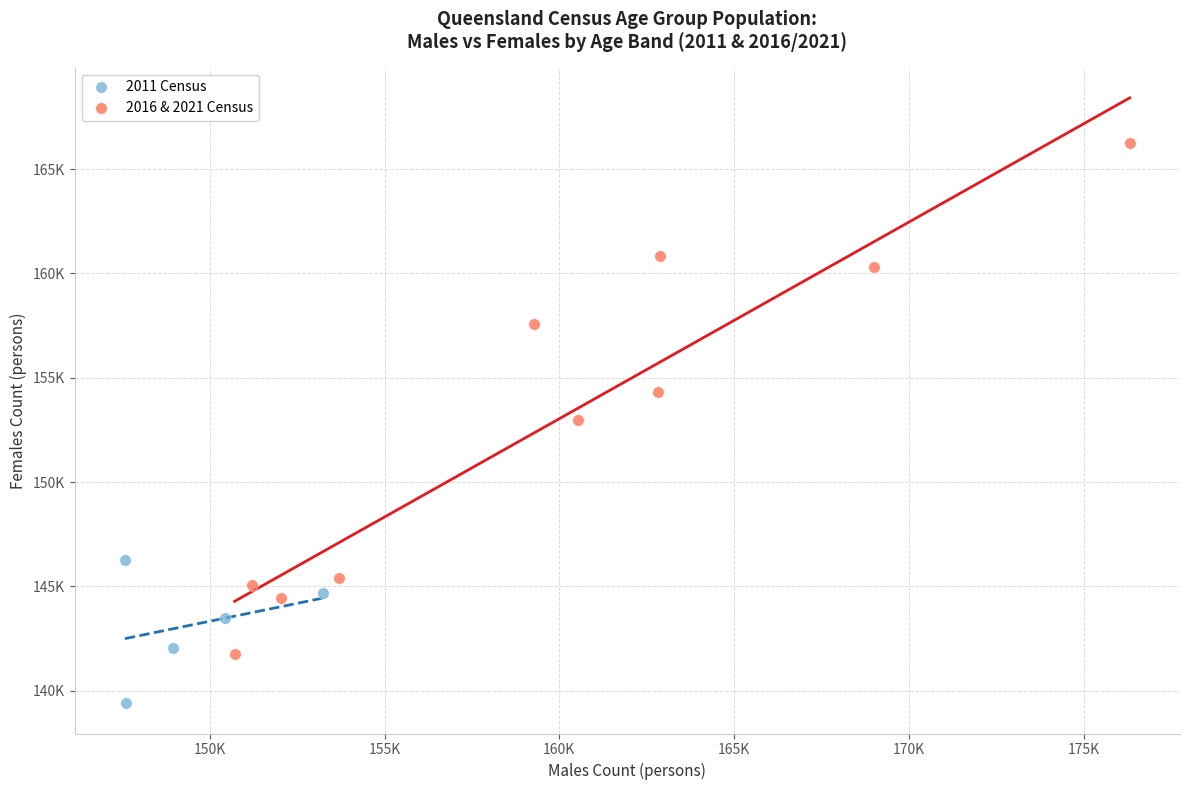

What are all the series names shown in the legend?

2011 Census, 2016 & 2021 Census